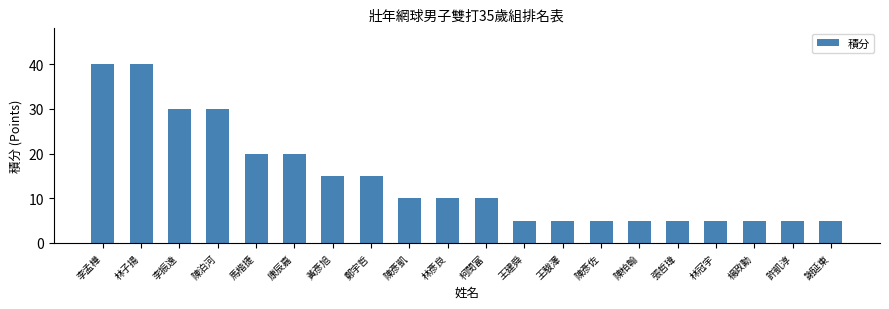

What is the label of the 5th bar from the left?

馬楷捷